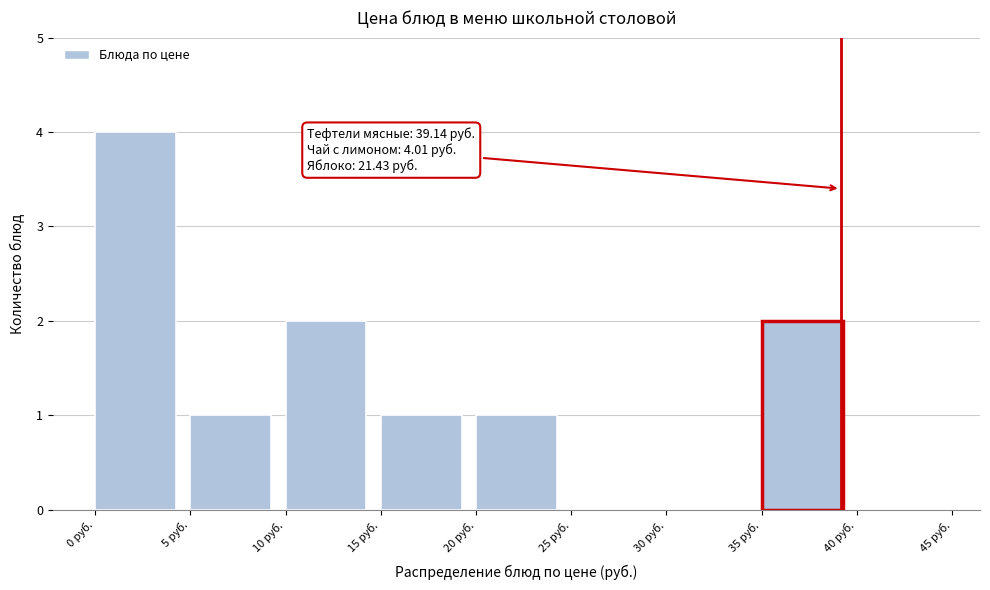

Over which range of the x-axis is the bar tallest?

0 to 5